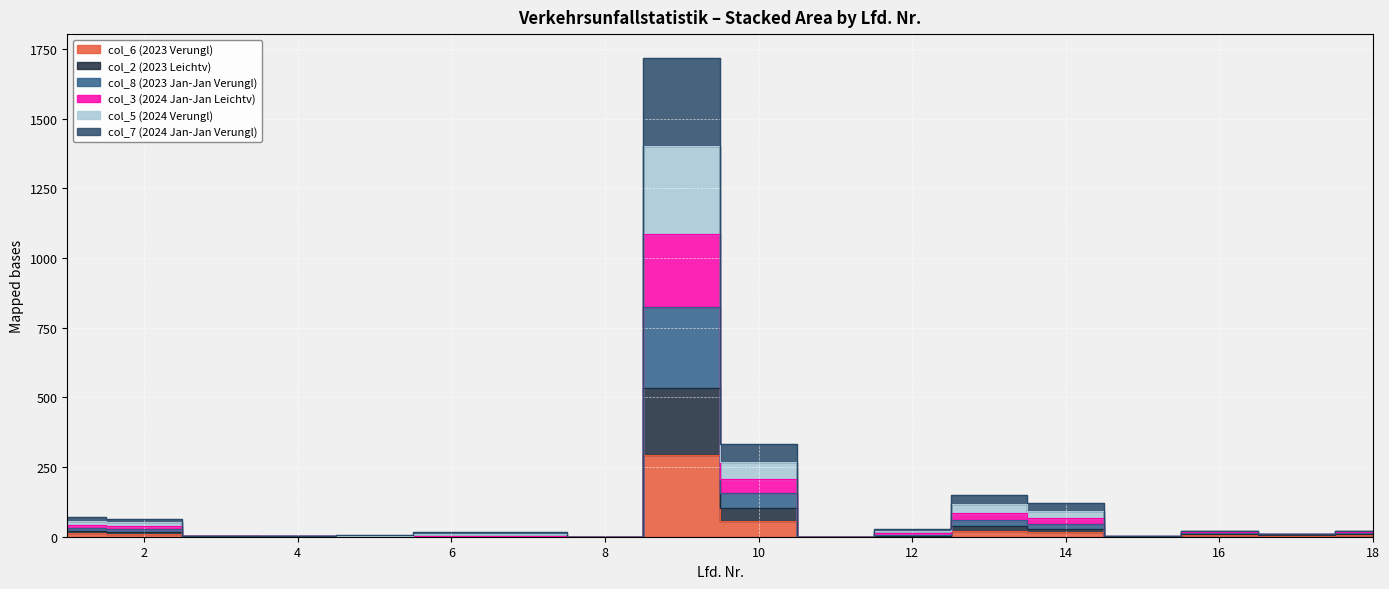

How many lines are shown in the chart?

6